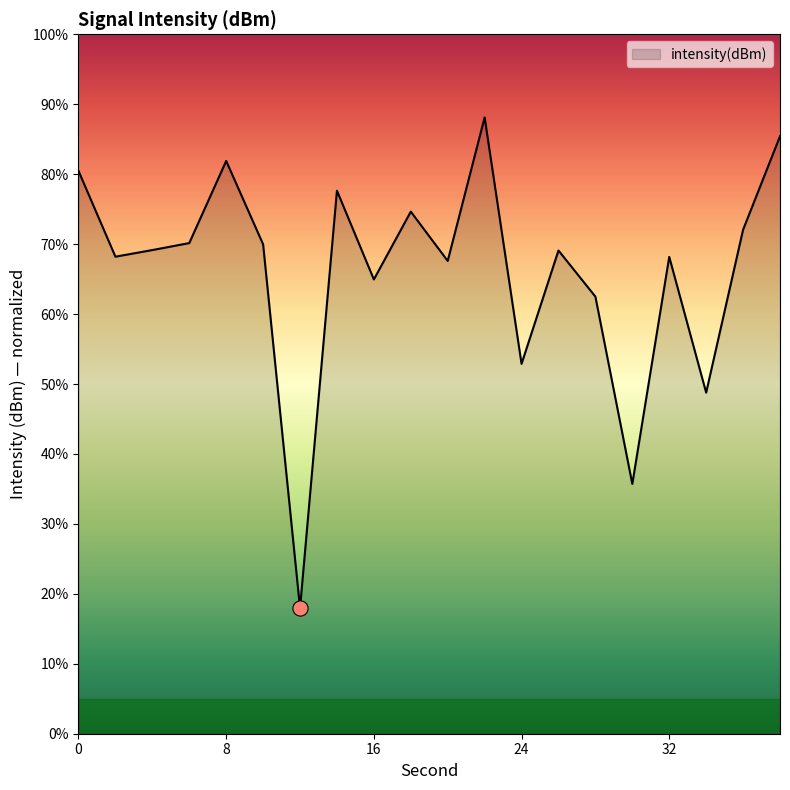

What is the minimum value shown in the chart?

18.0